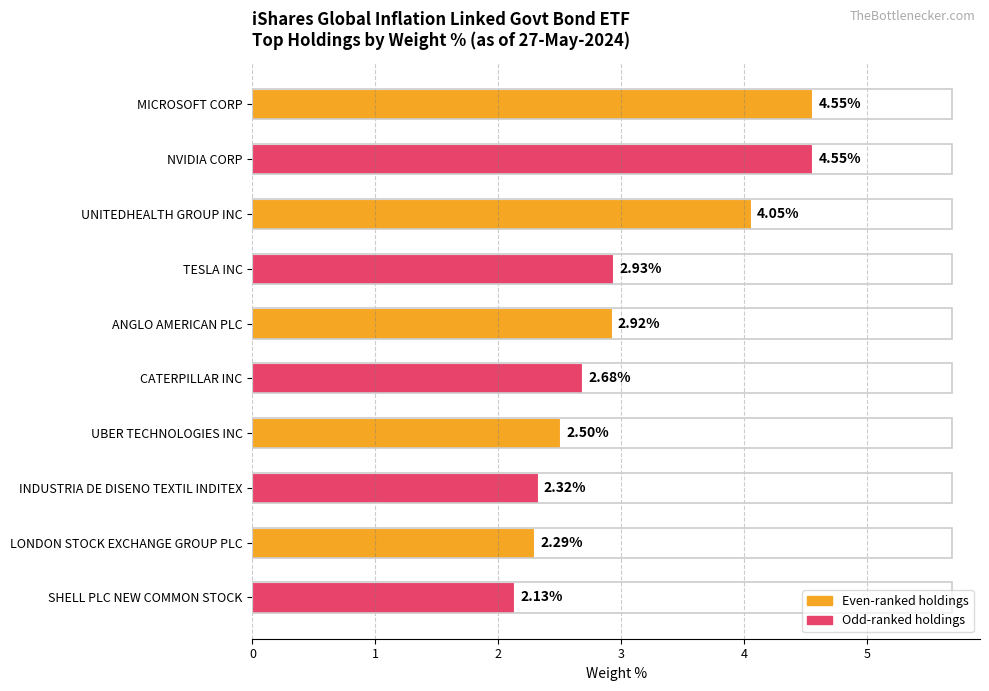

At which category does the chart reach its minimum across all series?

SHELL PLC NEW COMMON STOCK